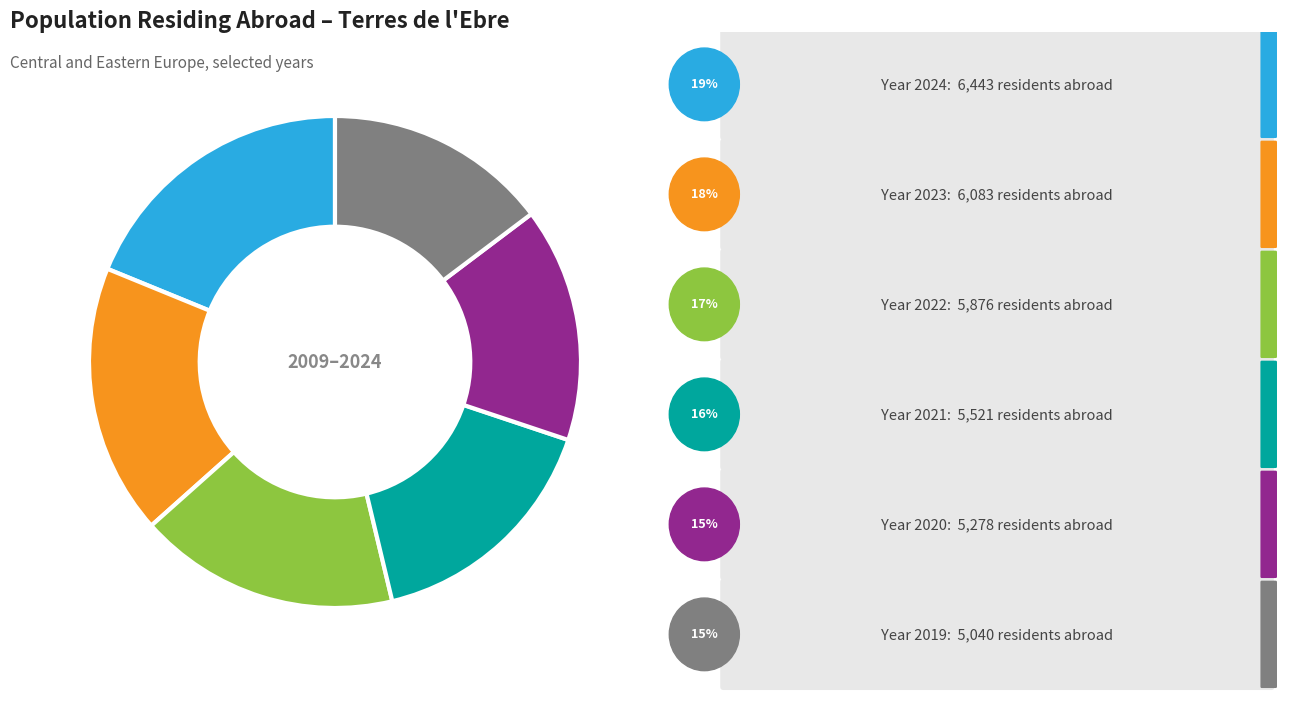

Rank the categories by value from lowest to highest.

2019, 2020, 2021, 2022, 2023, 2024